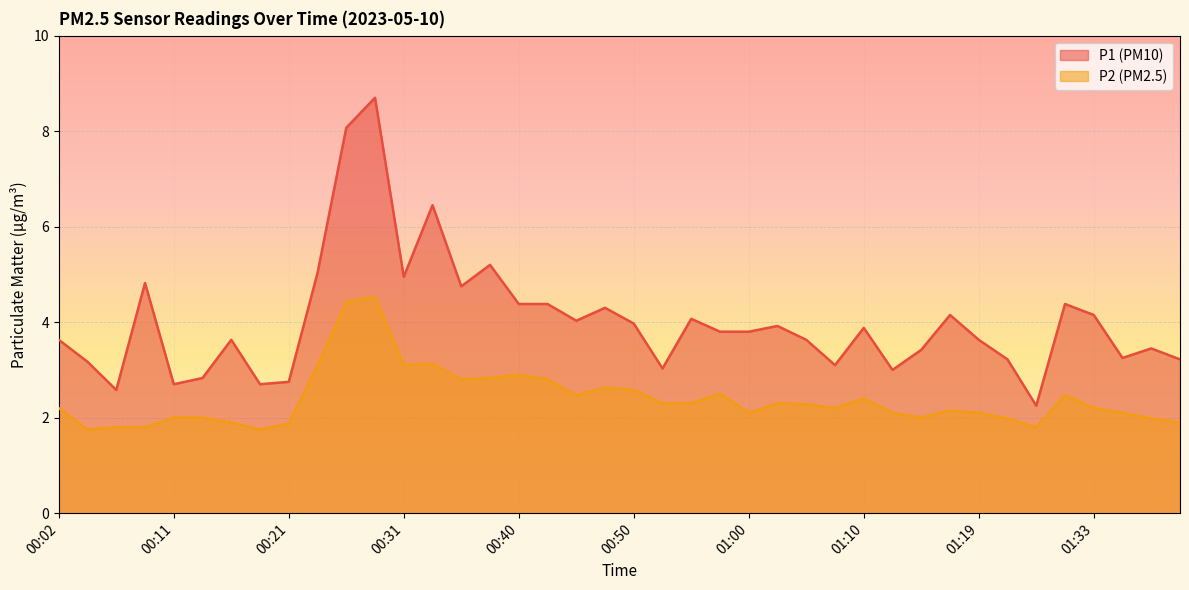

Rank the series by their average value, from highest to lowest.

P1 (PM10), P2 (PM2.5)